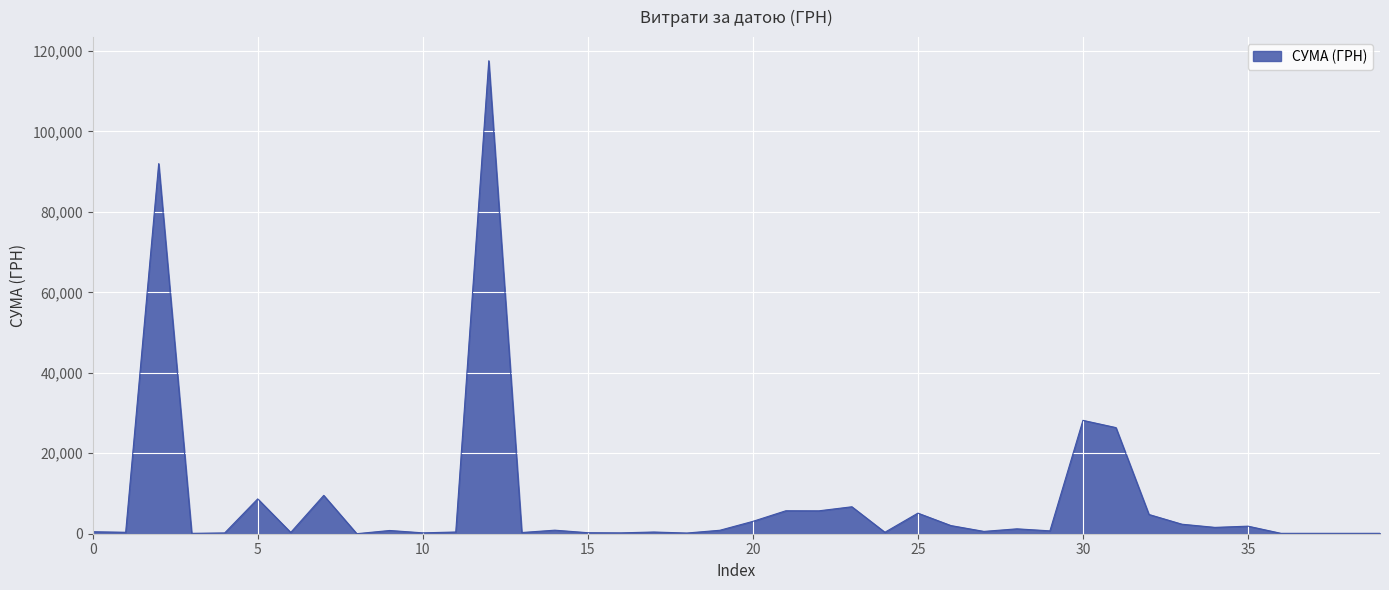

How many lines are shown in the chart?

1